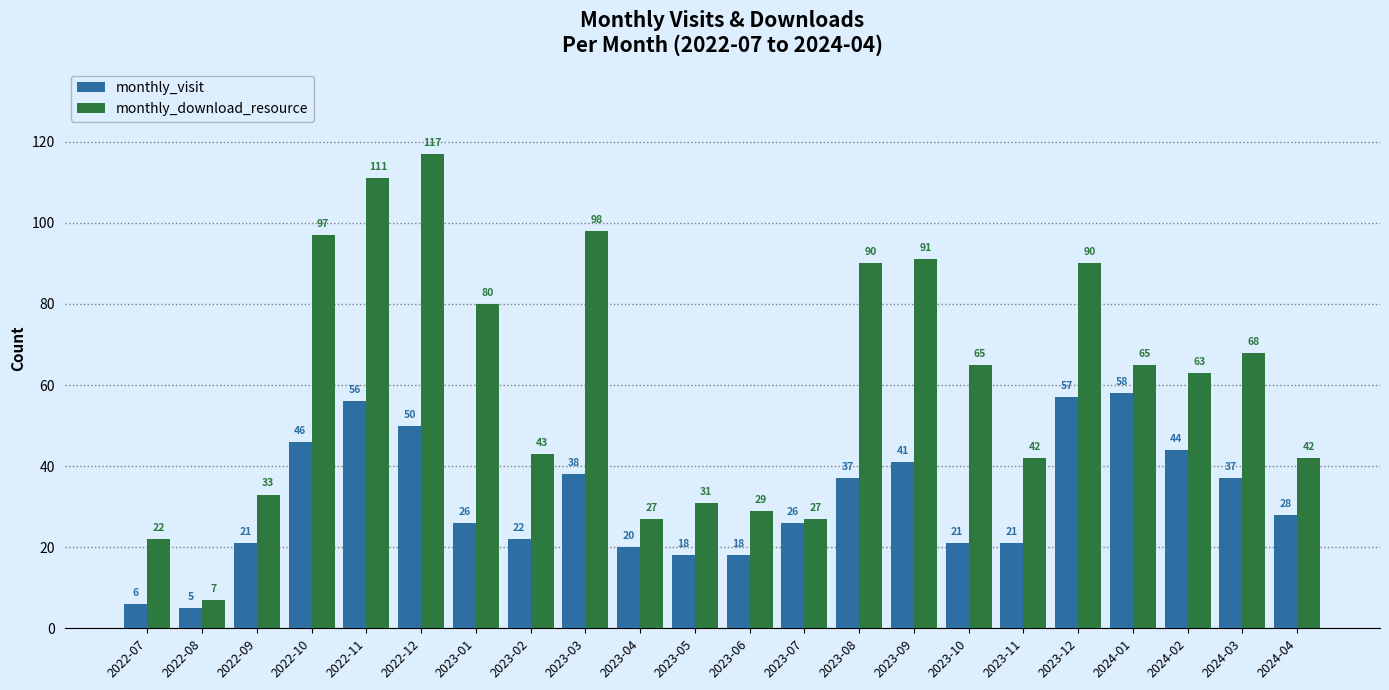

Is it true that monthly_download_resource equals 16 at 2024-04?

False